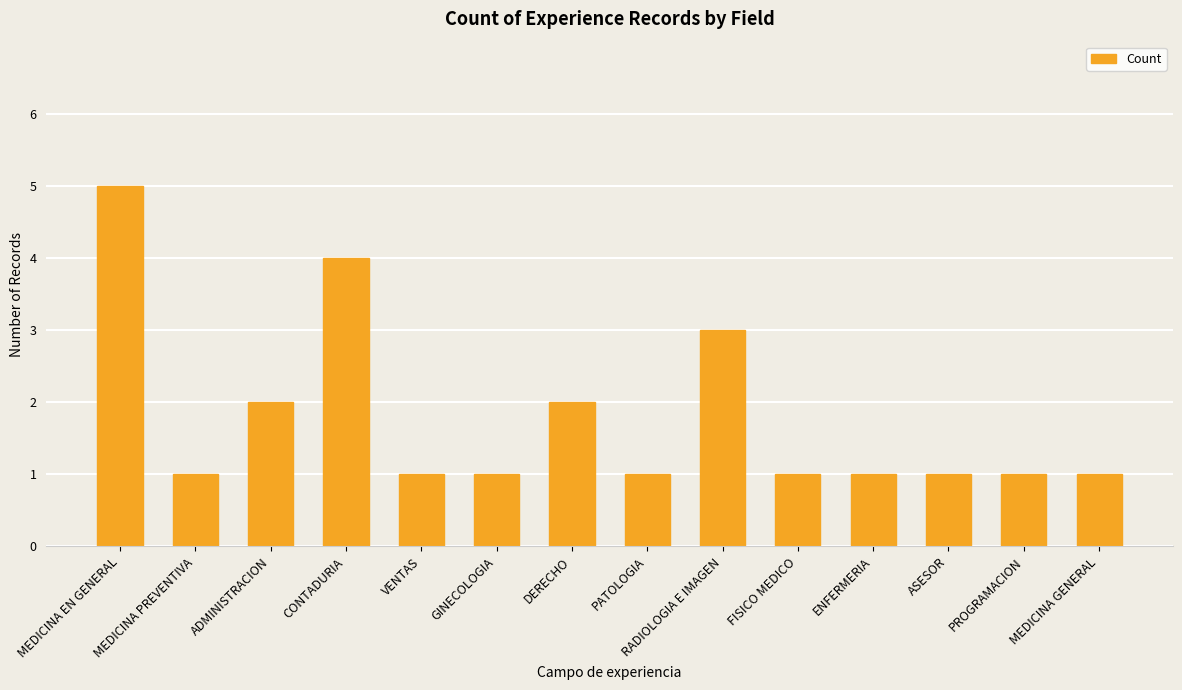

Approximately how many times larger is the value at ASESOR compared to PROGRAMACION?

1.0